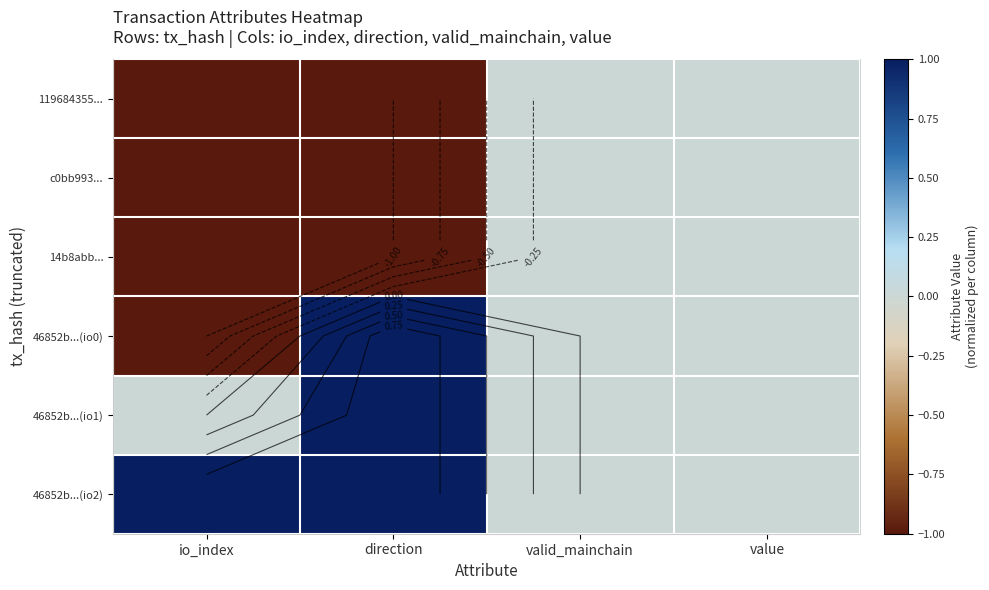

True or false: 119684355... has a value of 0 at valid_mainchain.

True